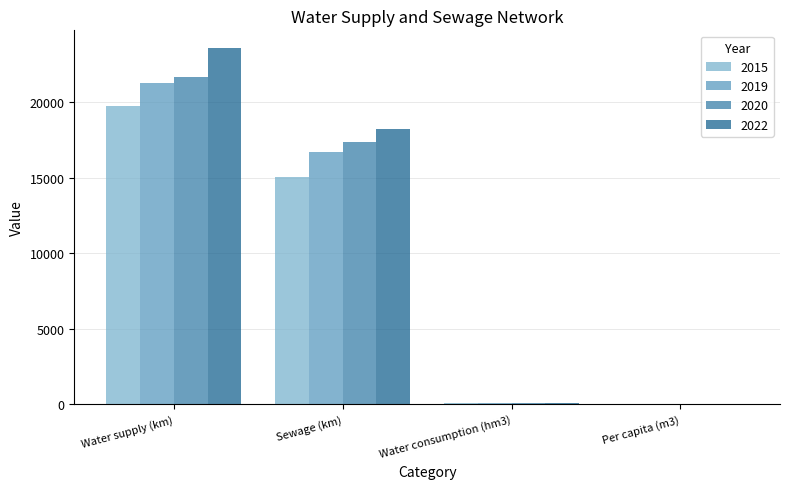

At which label is 2019 closest to 10660?

Sewage (km)